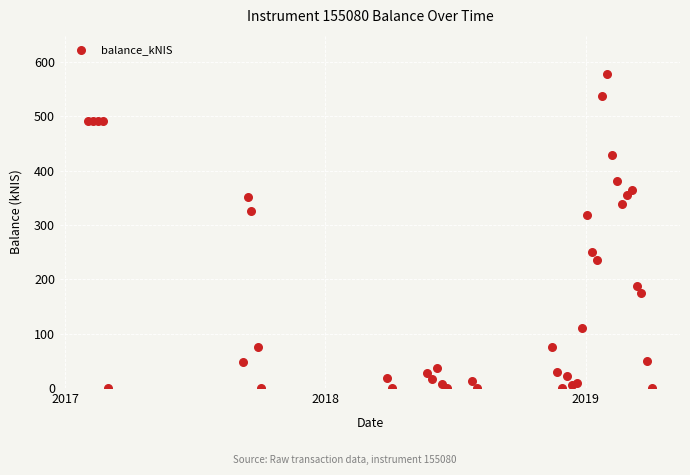

What Y value in the scatter plot is closest to 288?

318.2